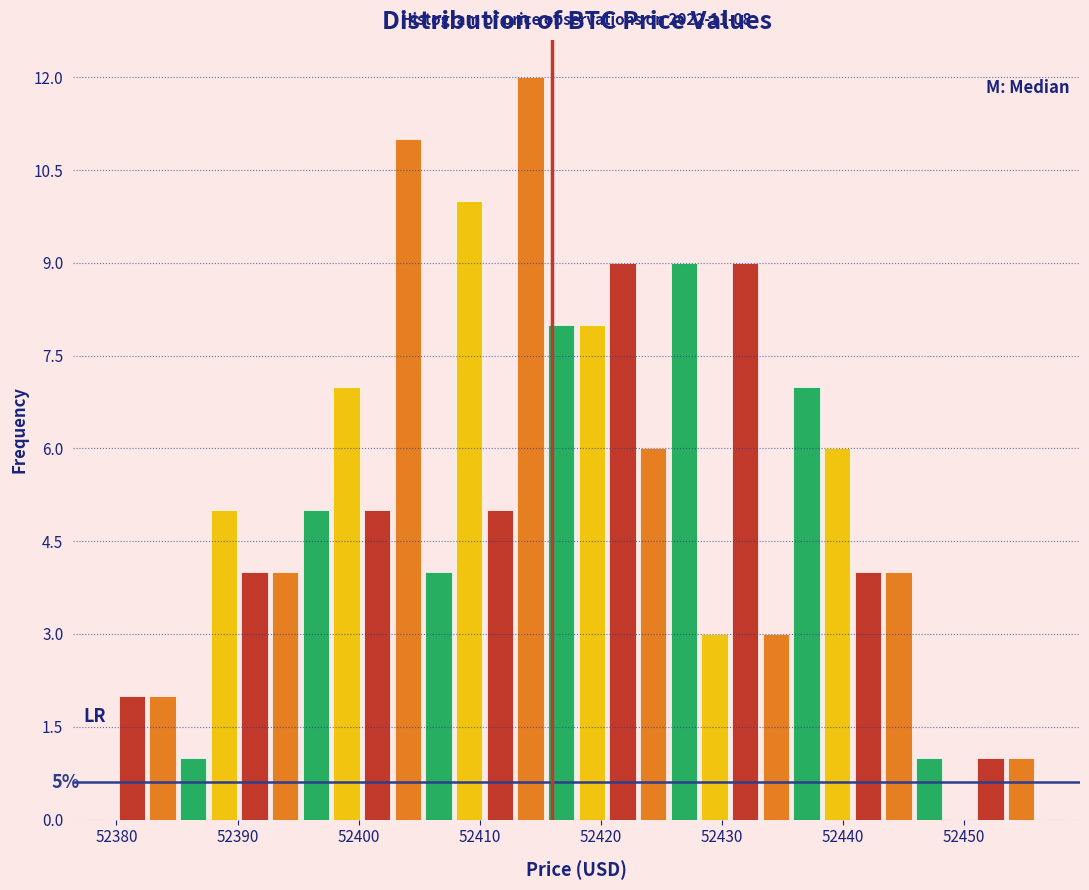

Read against the x-axis, roughly where is the centre of the tallest bar?

52414